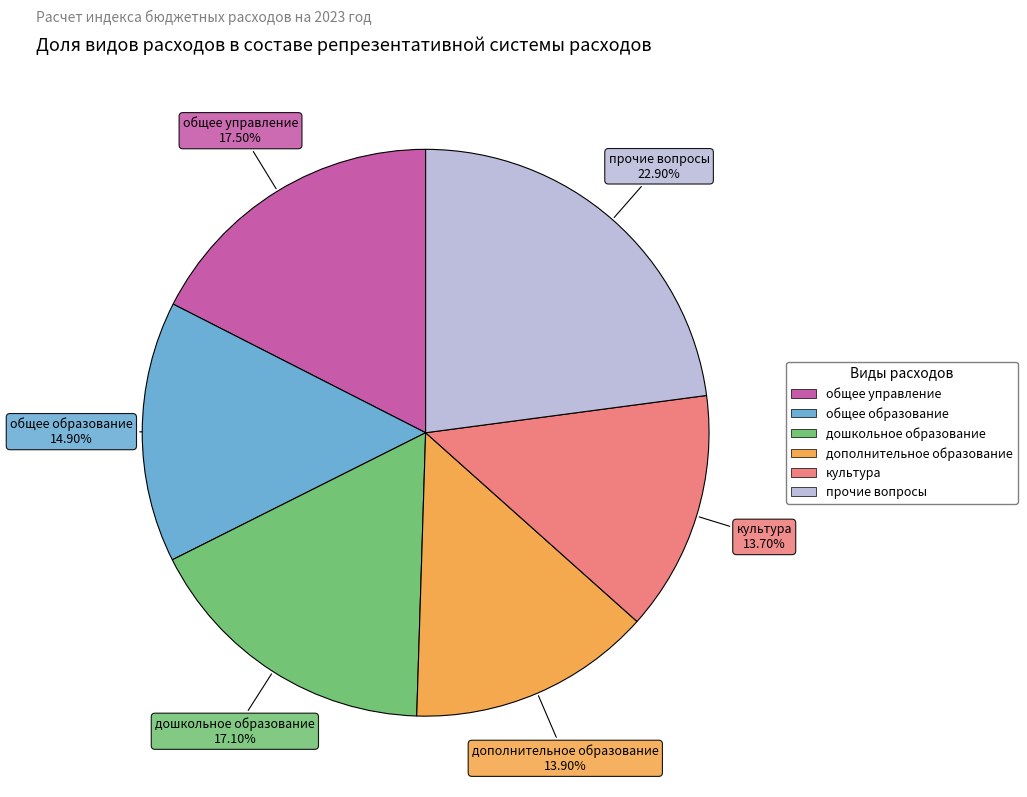

Do общее образование and дополнительное образование together represent more than half of the pie?

No